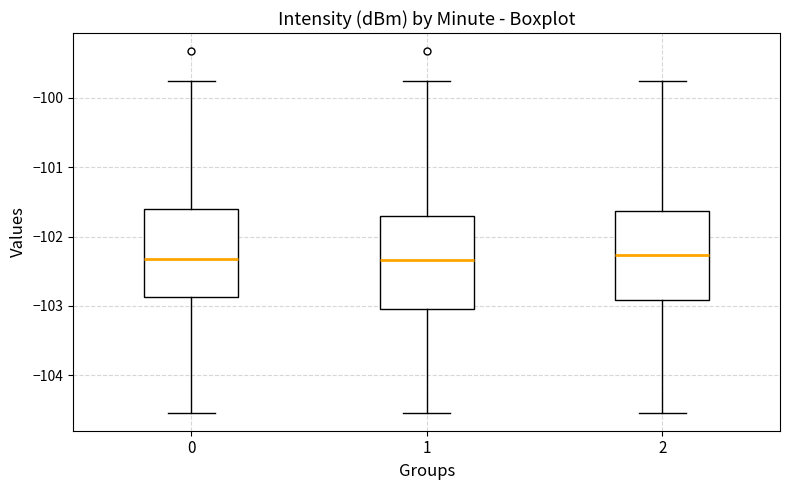

Where is the lower edge of the box at x = 2 on the y-axis? The values are not printed on the chart, so give them approximately, as read against the axis.

-102.9